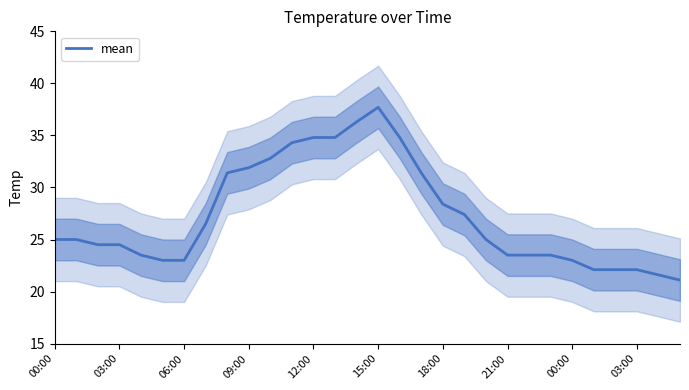

What is the difference between the maximum and minimum values?

16.6